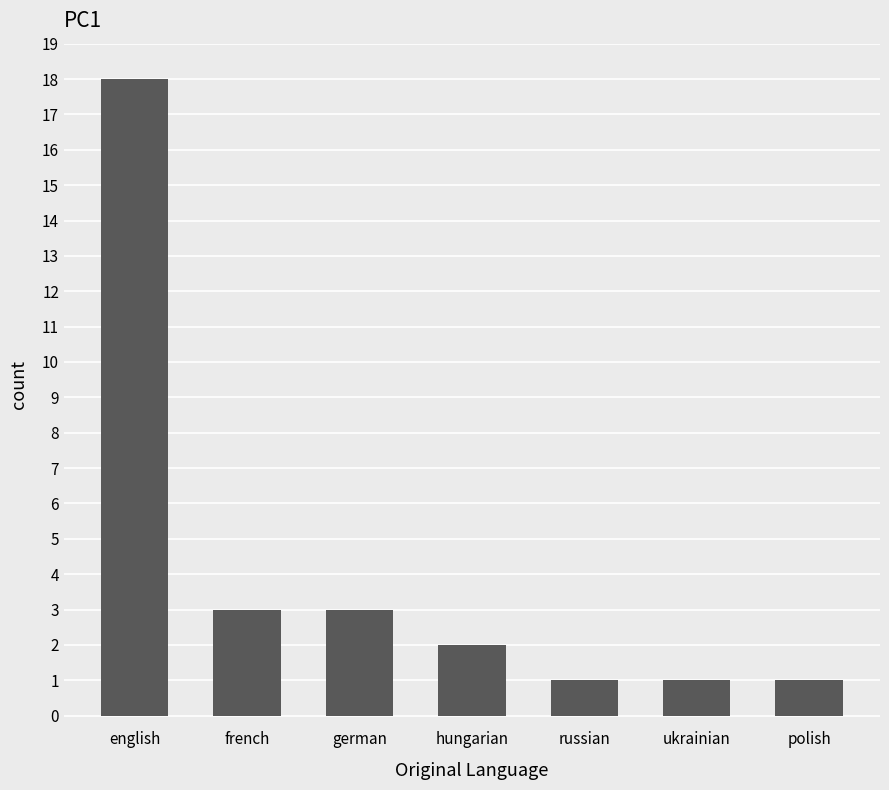

What is the change in value from german to ukrainian?

-2